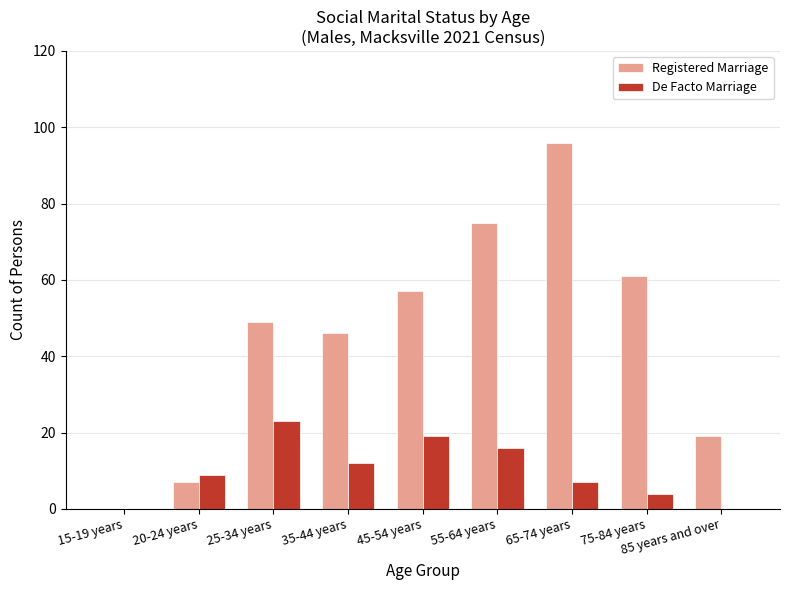

Is the value of De Facto Marriage at 45-54 years greater than the value of Registered Marriage at 75-84 years?

No